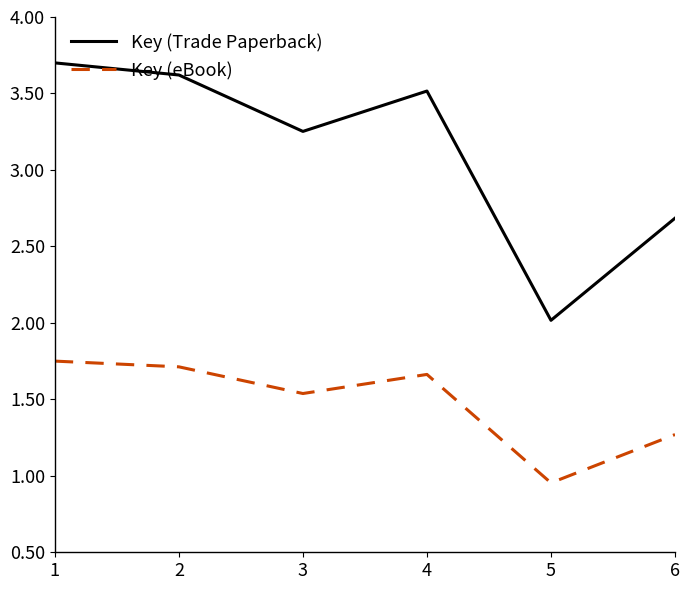

Rank the categories by Key (eBook) value from lowest to highest.

5, 6, 3, 4, 2, 1